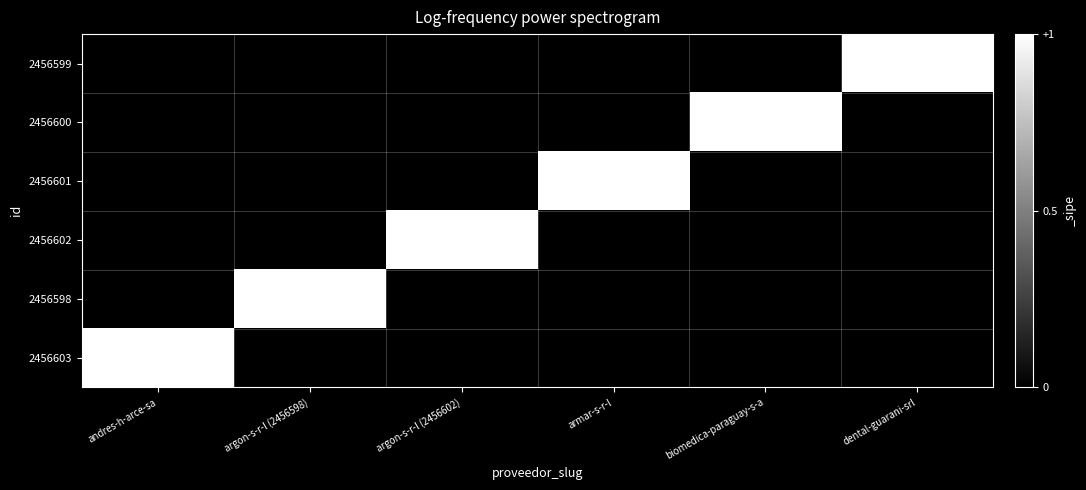

Reading left to right, what are all the values shown in this chart?

2456603: andres-h-arce-sa=1	argon-s-r-l (2456598)=0	argon-s-r-l (2456602)=0	armar-s-r-l=0	biomedica-paraguay-s-a=0	dental-guarani-srl=0
2456598: andres-h-arce-sa=0	argon-s-r-l (2456598)=1	argon-s-r-l (2456602)=0	armar-s-r-l=0	biomedica-paraguay-s-a=0	dental-guarani-srl=0
2456602: andres-h-arce-sa=0	argon-s-r-l (2456598)=0	argon-s-r-l (2456602)=1	armar-s-r-l=0	biomedica-paraguay-s-a=0	dental-guarani-srl=0
2456601: andres-h-arce-sa=0	argon-s-r-l (2456598)=0	argon-s-r-l (2456602)=0	armar-s-r-l=1	biomedica-paraguay-s-a=0	dental-guarani-srl=0
2456600: andres-h-arce-sa=0	argon-s-r-l (2456598)=0	argon-s-r-l (2456602)=0	armar-s-r-l=0	biomedica-paraguay-s-a=1	dental-guarani-srl=0
2456599: andres-h-arce-sa=0	argon-s-r-l (2456598)=0	argon-s-r-l (2456602)=0	armar-s-r-l=0	biomedica-paraguay-s-a=0	dental-guarani-srl=1